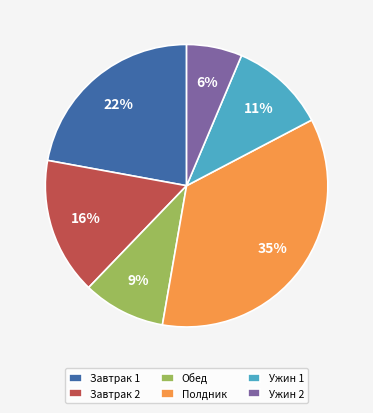

Which category has the smallest portion of the pie?

Ужин 2